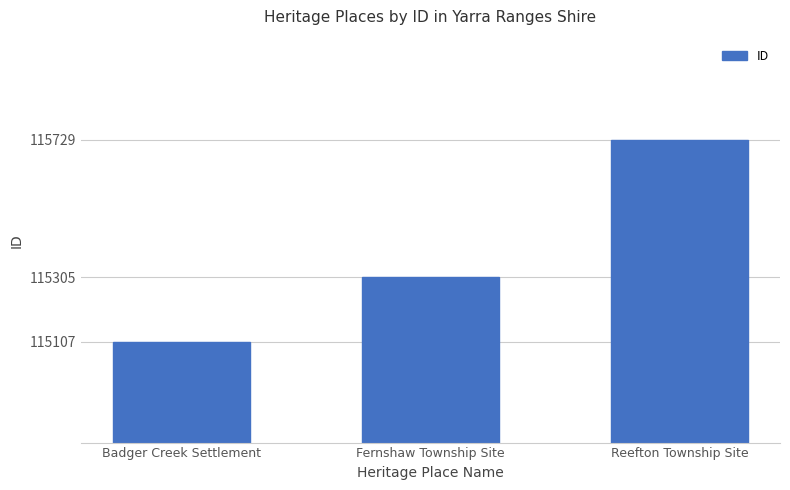

What is the label of the 1st bar from the left?

Badger Creek Settlement